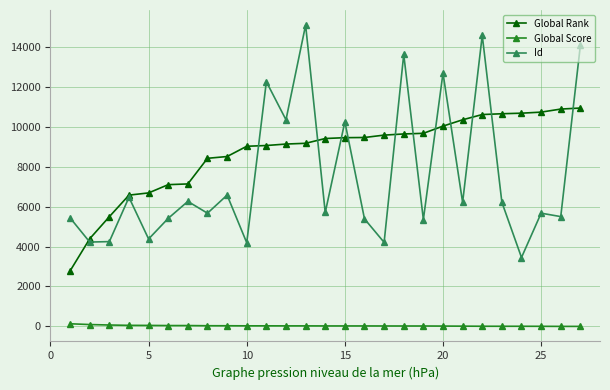

True or false: Global Score and Id cross at least once.

False